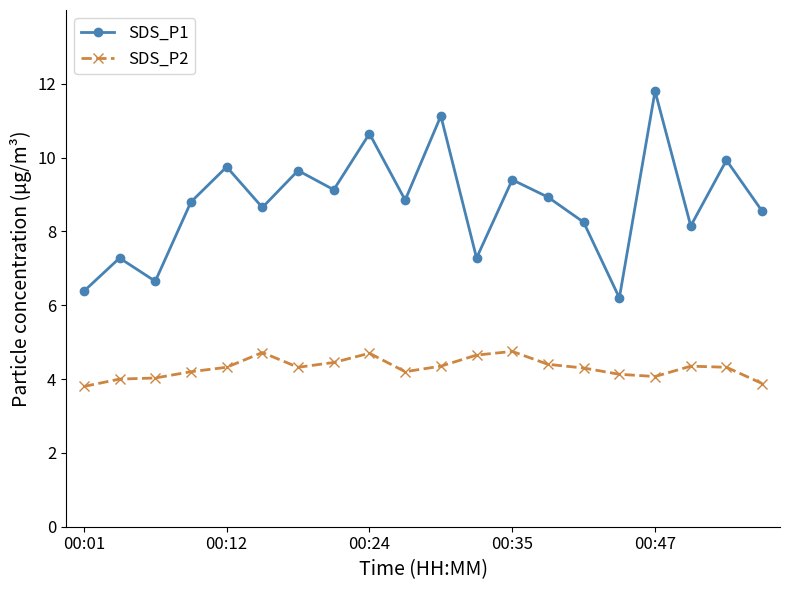

Which series has the largest total across all categories?

SDS_P1